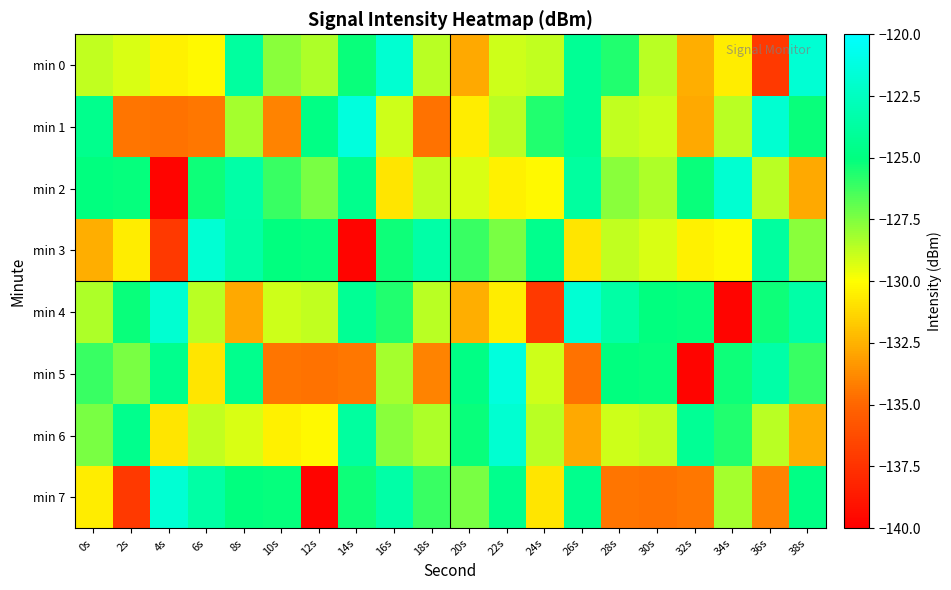

Reading left to right, what are all the values shown in this chart?

min 0: 0s=-128.8	2s=-129.2	4s=-130.4	6s=-130.2	8s=-123.8	10s=-127.7	12s=-128.4	14s=-125.2	16s=-121.9	18s=-128.6	20s=-132.7	22s=-129.0	24s=-128.8	26s=-124.2	28s=-125.7	30s=-128.6	32s=-132.6	34s=-130.6	36s=-137.2	38s=-121.7
min 1: 0s=-124.5	2s=-134.5	4s=-134.5	6s=-134.4	8s=-128.3	10s=-134.0	12s=-124.8	14s=-121.3	16s=-129.0	18s=-134.6	20s=-130.6	22s=-128.6	24s=-125.7	26s=-124.2	28s=-128.8	30s=-129.0	32s=-132.7	34s=-128.6	36s=-121.9	38s=-125.2
min 2: 0s=-125.0	2s=-125.1	4s=-139.8	6s=-125.3	8s=-123.5	10s=-126.1	12s=-127.4	14s=-124.5	16s=-130.8	18s=-128.8	20s=-129.2	22s=-130.4	24s=-130.2	26s=-123.8	28s=-127.7	30s=-128.4	32s=-125.2	34s=-121.9	36s=-128.6	38s=-132.7
min 3: 0s=-132.6	2s=-130.6	4s=-137.2	6s=-121.7	8s=-123.5	10s=-125.0	12s=-125.1	14s=-139.8	16s=-125.3	18s=-123.5	20s=-126.1	22s=-127.4	24s=-124.5	26s=-130.8	28s=-128.8	30s=-129.2	32s=-130.4	34s=-130.2	36s=-123.8	38s=-127.7
min 4: 0s=-128.4	2s=-125.2	4s=-121.9	6s=-128.6	8s=-132.7	10s=-129.0	12s=-128.8	14s=-124.2	16s=-125.7	18s=-128.6	20s=-132.6	22s=-130.6	24s=-137.2	26s=-121.7	28s=-123.5	30s=-125.0	32s=-125.1	34s=-139.8	36s=-125.3	38s=-123.5
min 5: 0s=-126.1	2s=-127.4	4s=-124.5	6s=-130.8	8s=-124.5	10s=-134.5	12s=-134.5	14s=-134.4	16s=-128.3	18s=-134.0	20s=-124.8	22s=-121.3	24s=-129.0	26s=-134.6	28s=-125.0	30s=-125.1	32s=-139.8	34s=-125.3	36s=-123.5	38s=-126.1
min 6: 0s=-127.4	2s=-124.5	4s=-130.8	6s=-128.8	8s=-129.2	10s=-130.4	12s=-130.2	14s=-123.8	16s=-127.7	18s=-128.4	20s=-125.2	22s=-121.9	24s=-128.6	26s=-132.7	28s=-129.0	30s=-128.8	32s=-124.2	34s=-125.7	36s=-128.6	38s=-132.6
min 7: 0s=-130.6	2s=-137.2	4s=-121.7	6s=-123.5	8s=-125.0	10s=-125.1	12s=-139.8	14s=-125.3	16s=-123.5	18s=-126.1	20s=-127.4	22s=-124.5	24s=-130.8	26s=-124.5	28s=-134.5	30s=-134.5	32s=-134.4	34s=-128.3	36s=-134.0	38s=-124.8